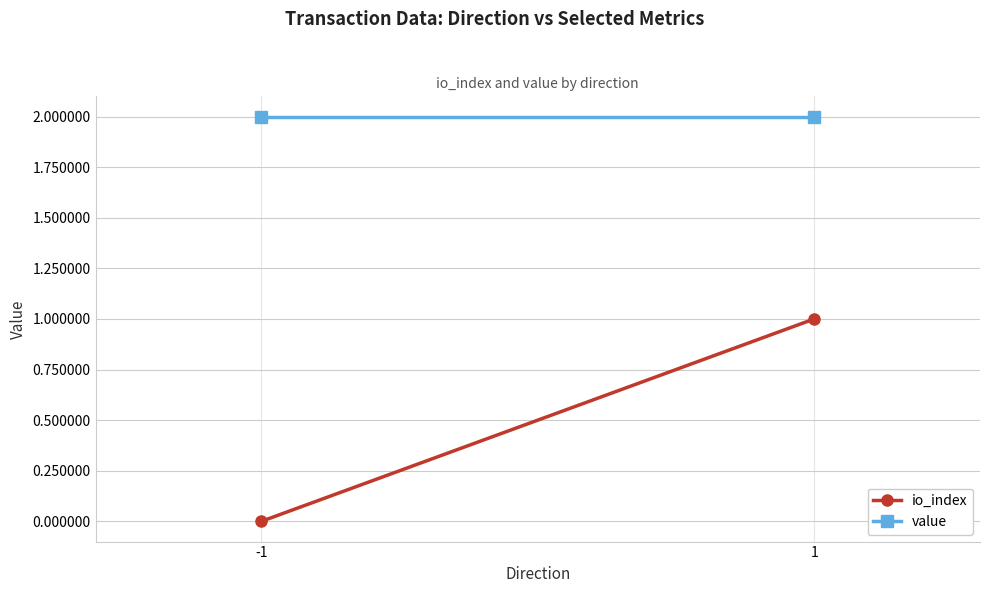

The value of value at -1 is 2.0. True or false?

True